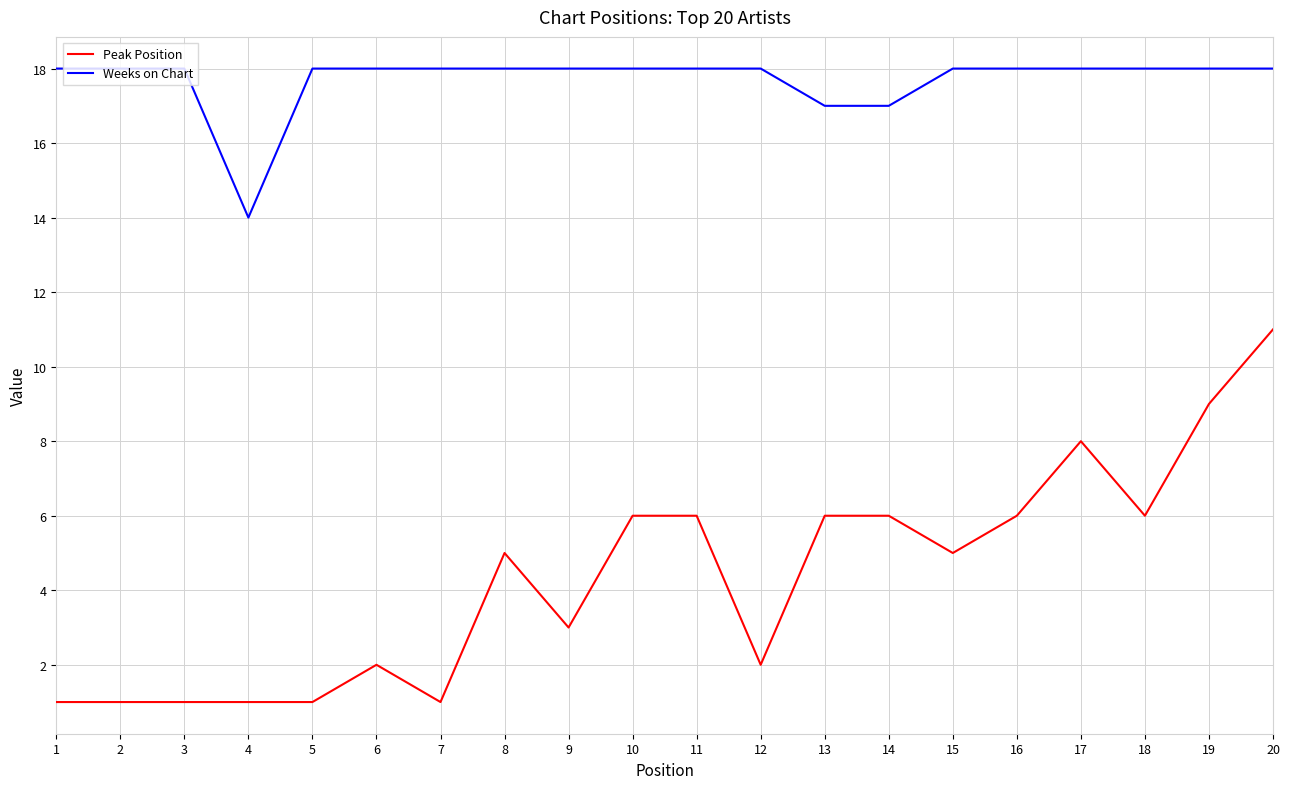

What is the smallest value displayed?

1